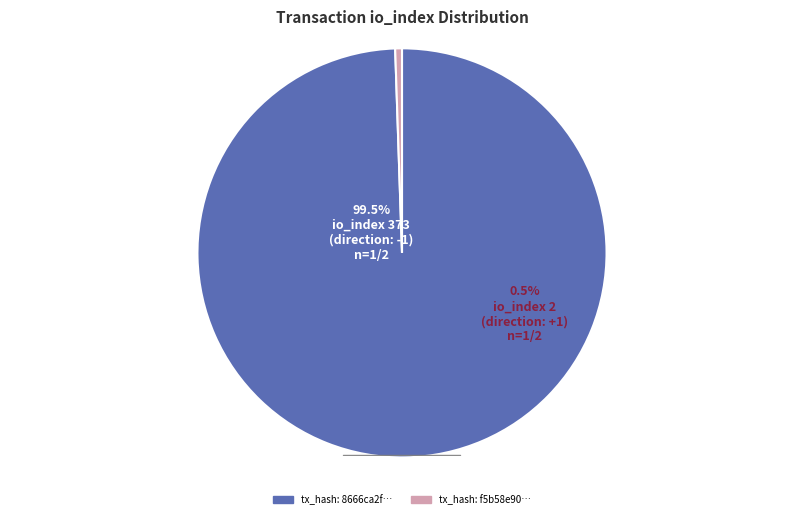

To the nearest percent, what is the difference between the largest and smallest slice percentages?

99%